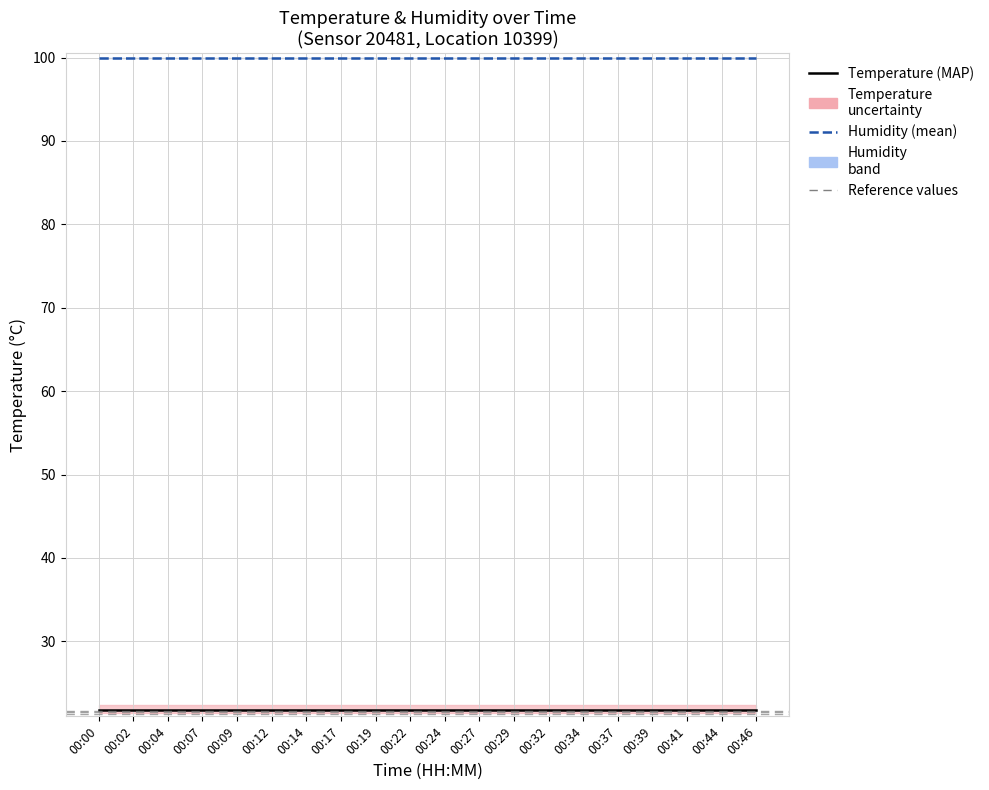

At how many categories does at least one series exceed 42?

20